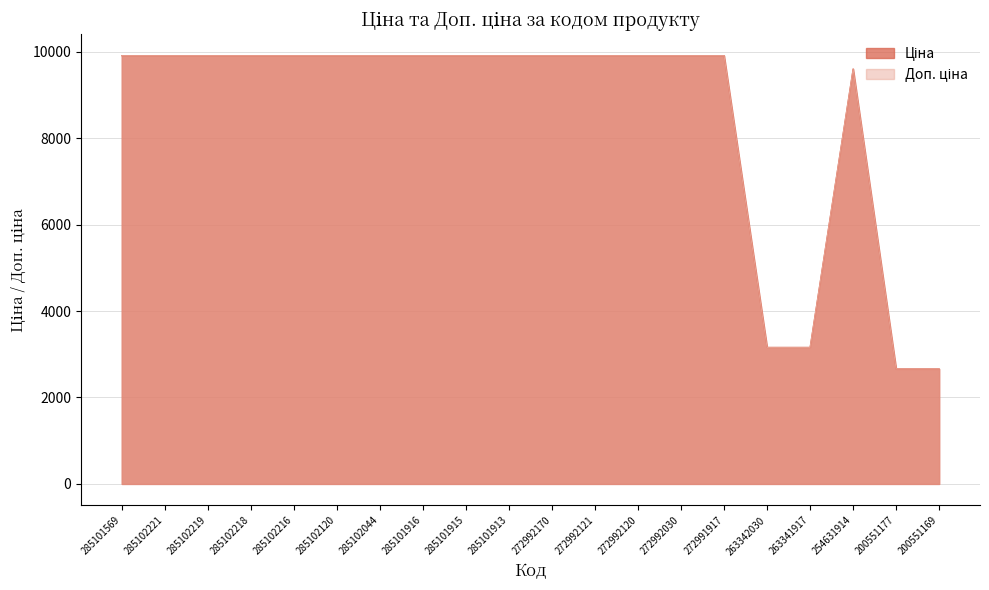

Where does the Доп. ціна series first go above 9908?

285101569